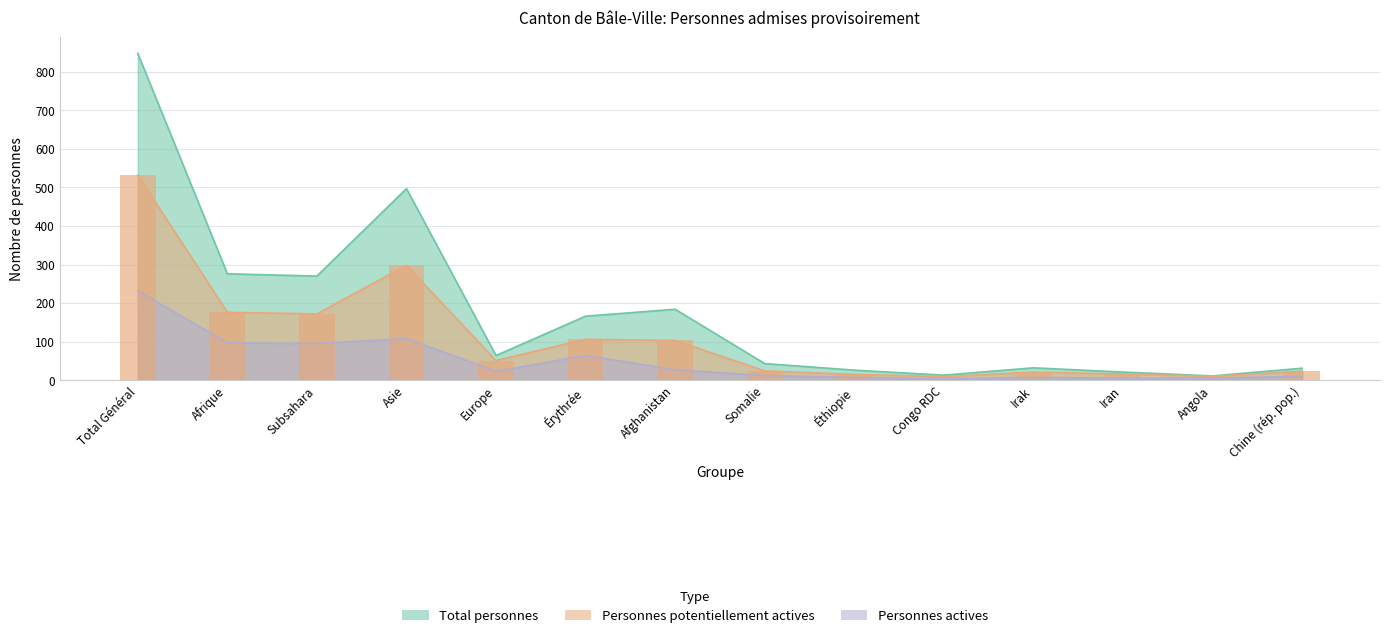

What is the minimum value shown in the chart?

3